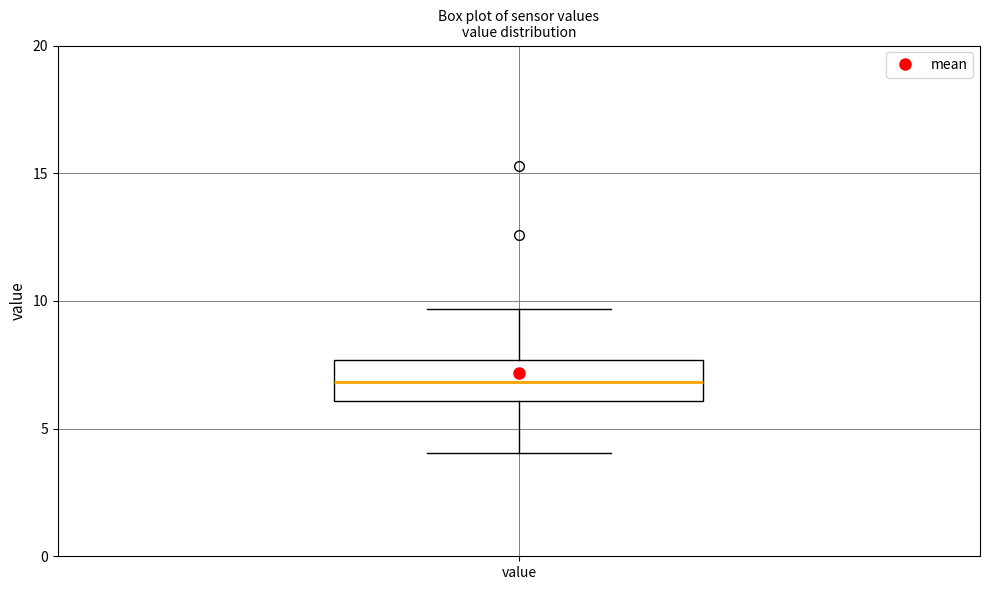

Transcribe this box plot: give where the median line is, the range the box spans, and where the two whiskers end, as read against the y-axis. The values are not printed on the chart, so give them approximately, as read against the axis.

median 7.0, box 6.0 to 7.5, whiskers 4.0 to 9.5